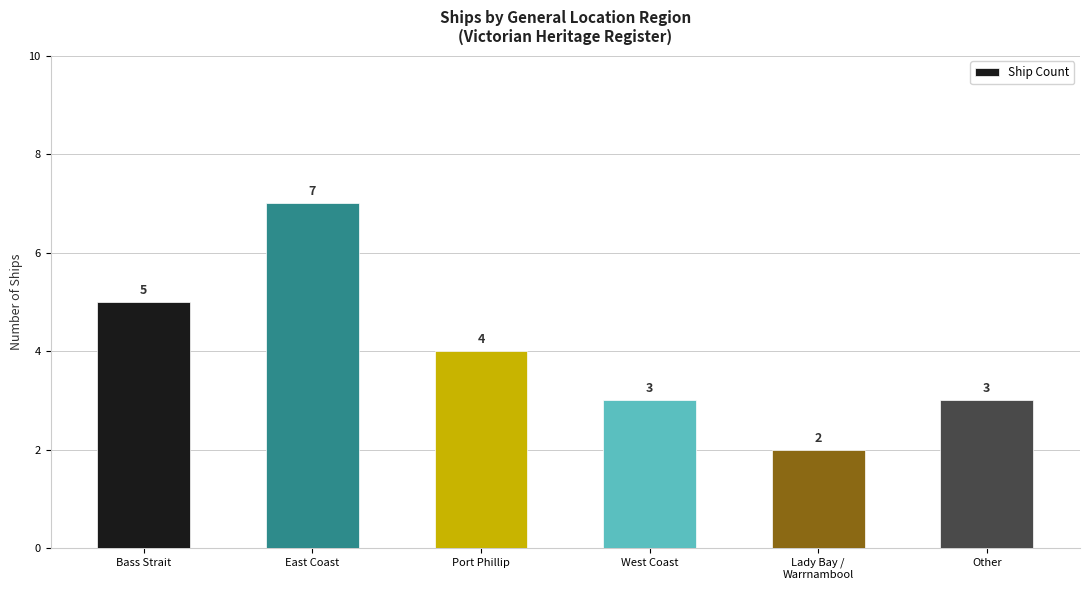

How many bars are there in total?

6